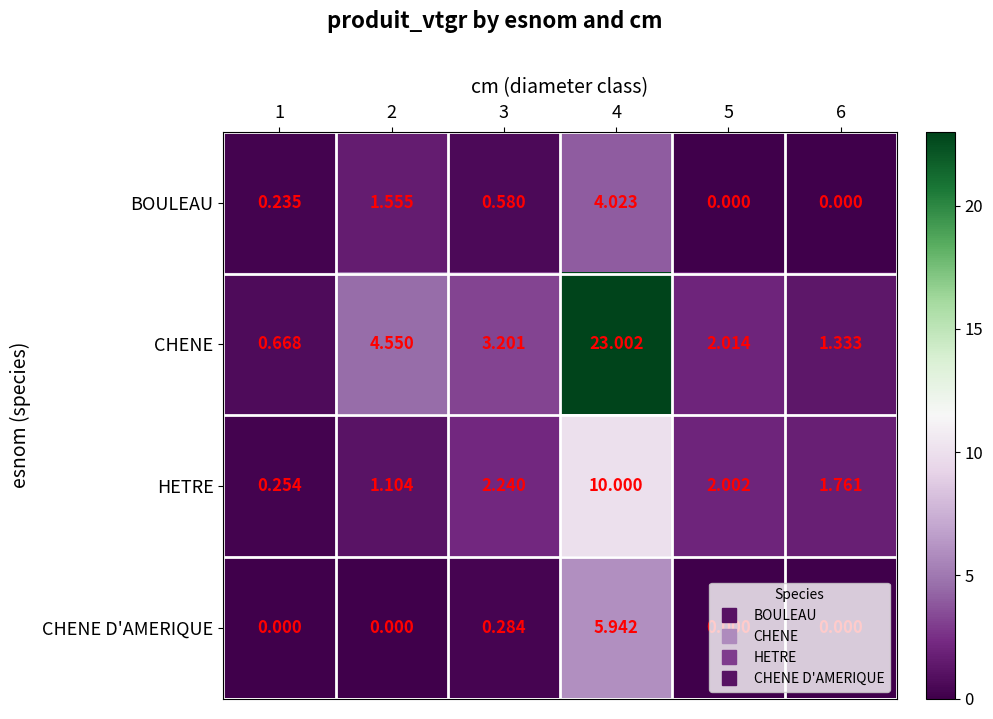

What is the spread (max minus min) of values at 3?

2.9